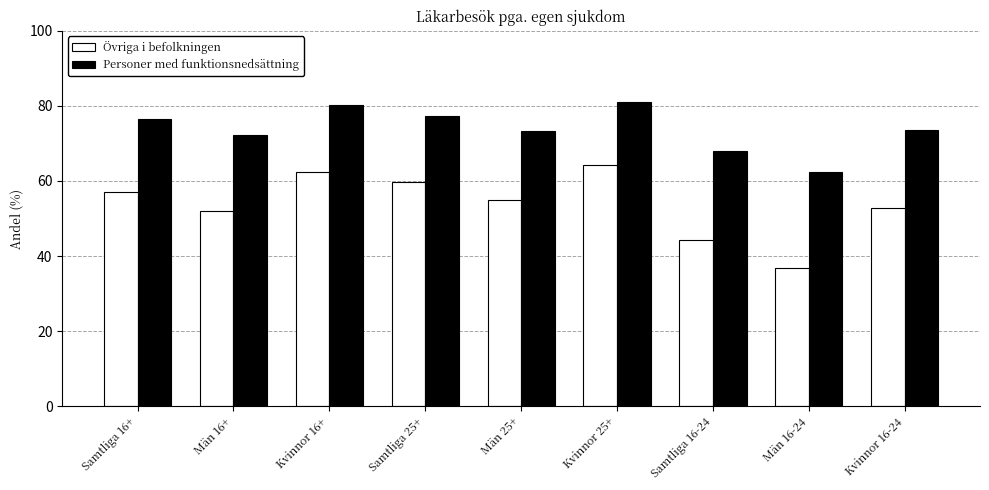

What is the difference between the maximum and minimum values in the Övriga i befolkningen series?

27.4